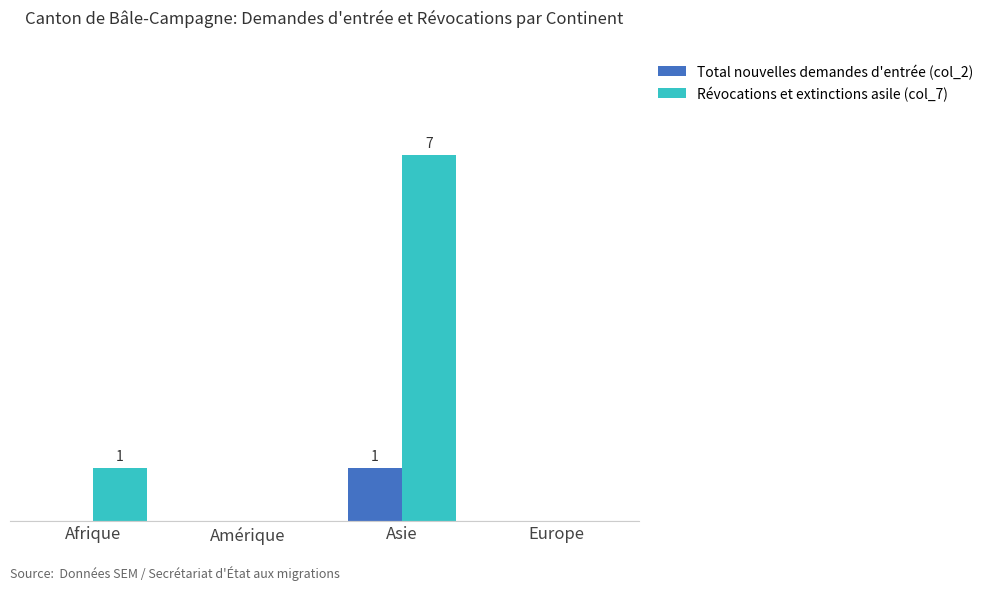

True or false: Total nouvelles demandes d'entrée (col_2) has a value of 0 at Europe.

True